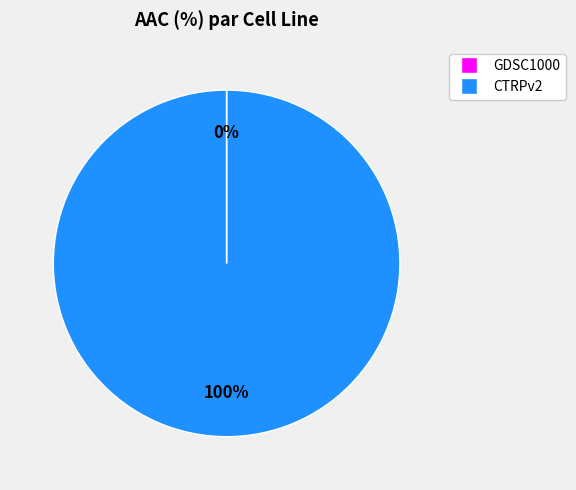

Is it true that CTRPv2 is 100% of the pie?

True